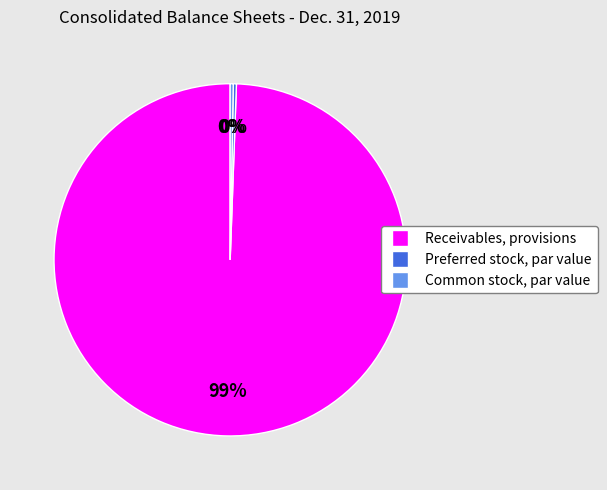

Between Preferred stock, par value and Receivables, provisions, which is larger?

Receivables, provisions